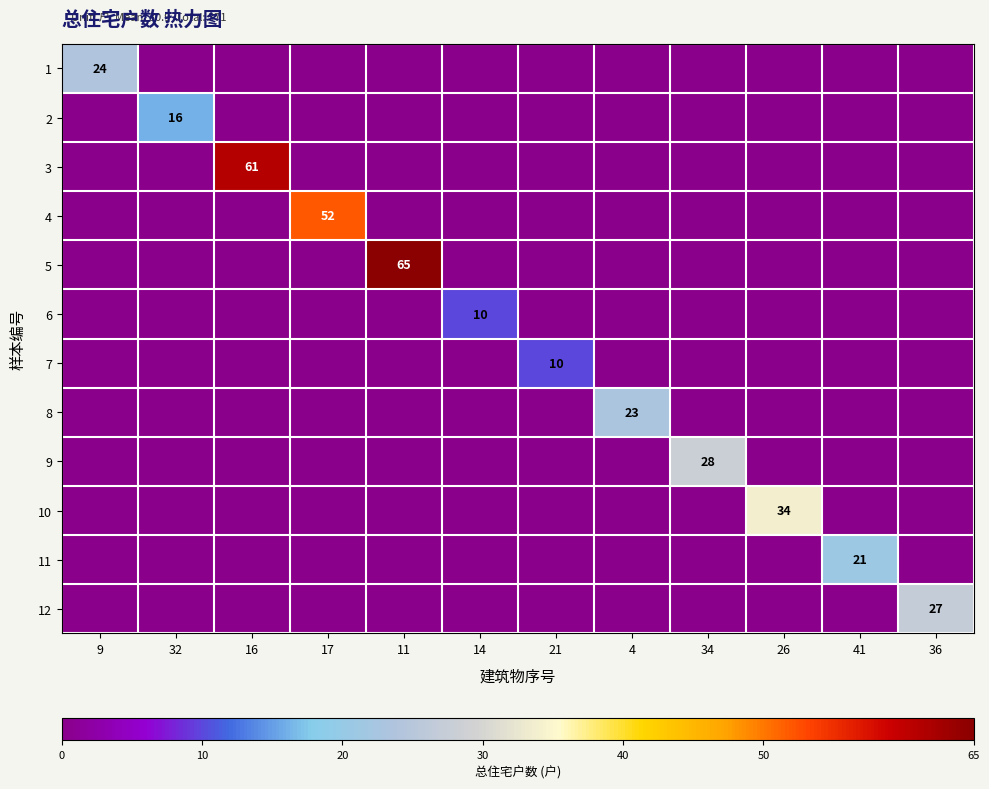

The 12 series shows 27 at 36. True or false?

True